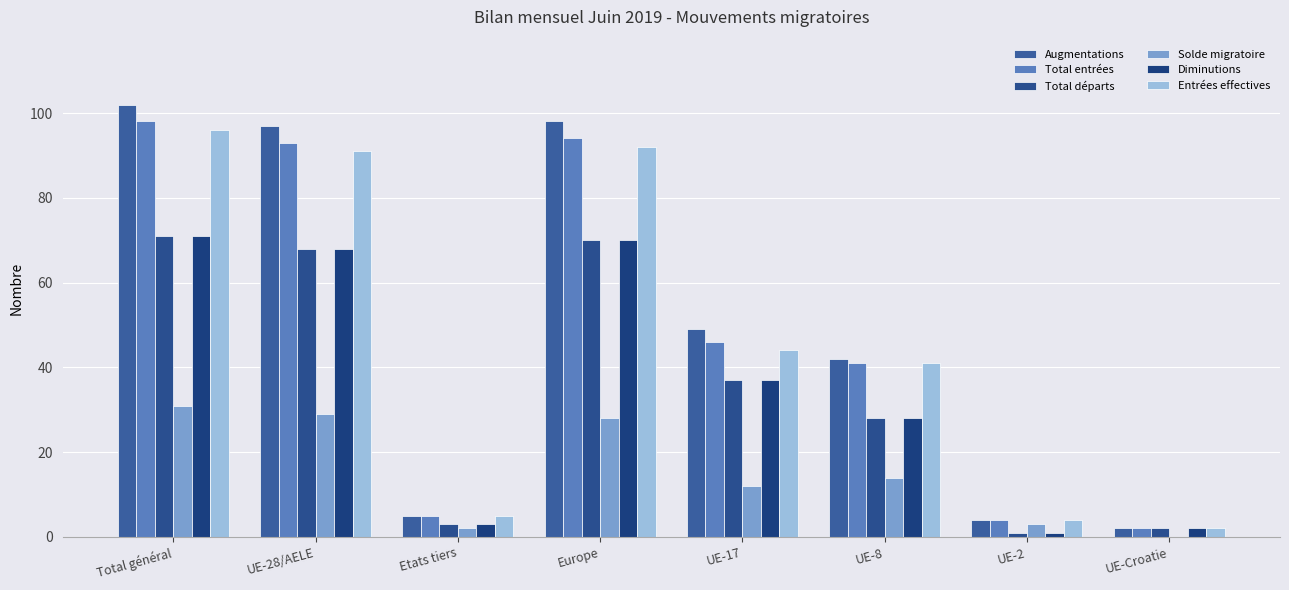

What is the sum of all Entrées effectives values?

375